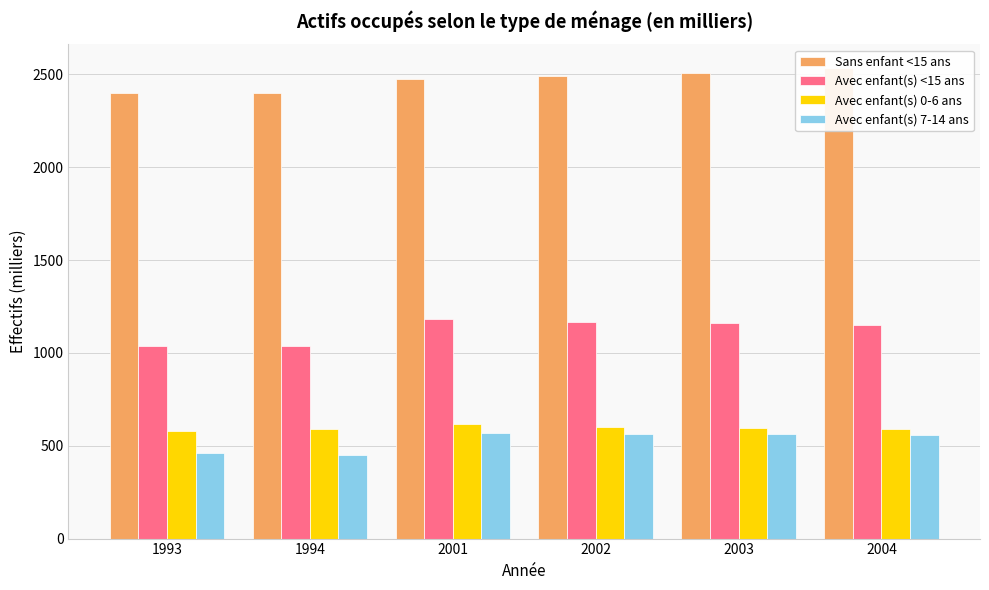

At which label does Avec enfant(s) 7-14 ans reach its minimum?

1994